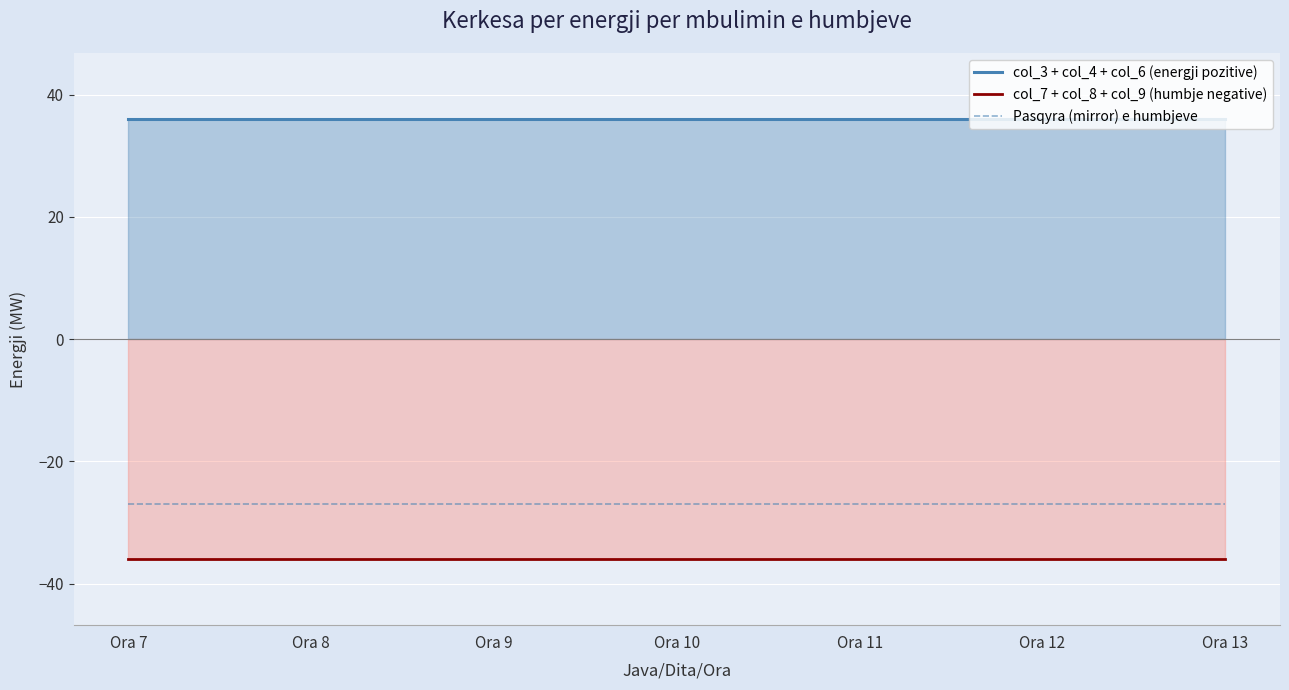

What is the difference between the highest and lowest values at Ora 7?

72